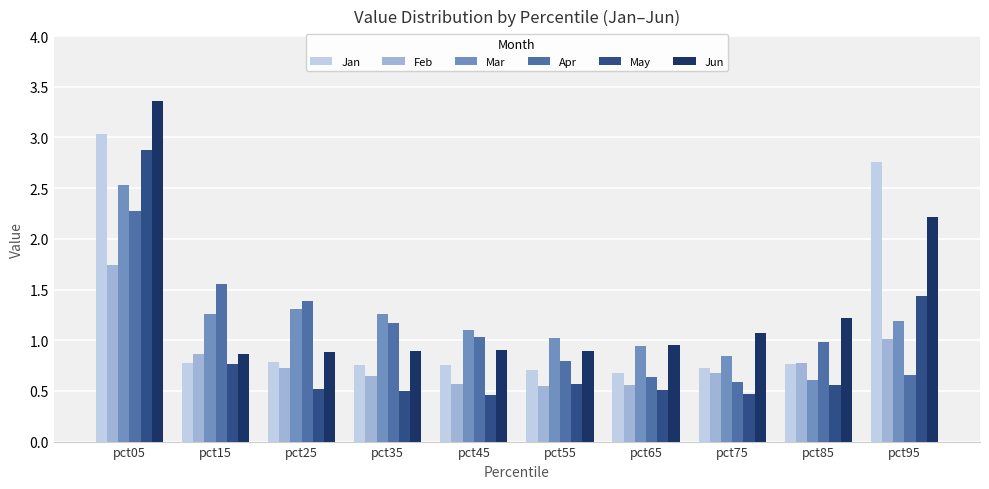

The value of May at pct65 is 0.9. True or false?

False